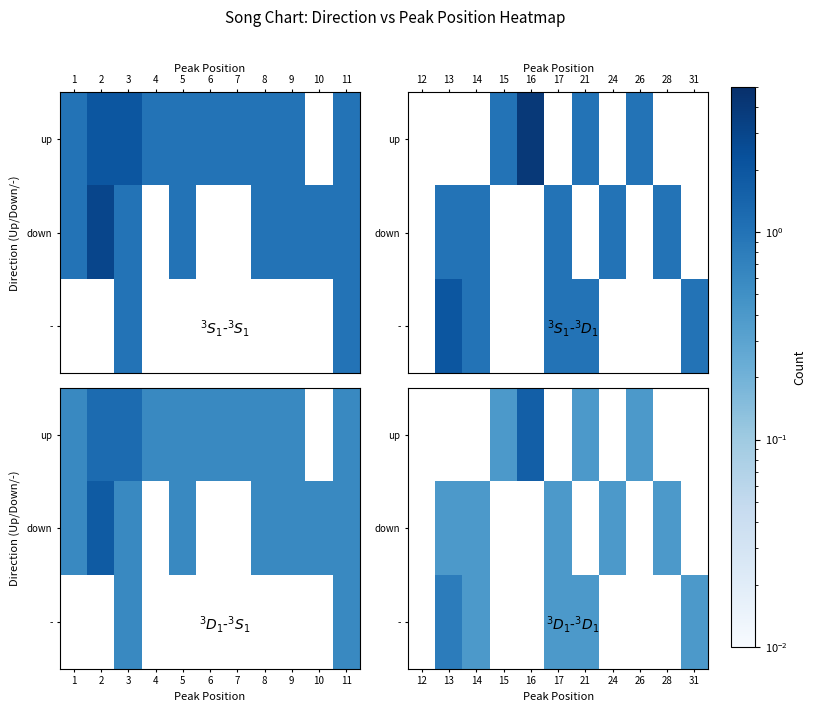

The down series shows 0.6 at 14. True or false?

False